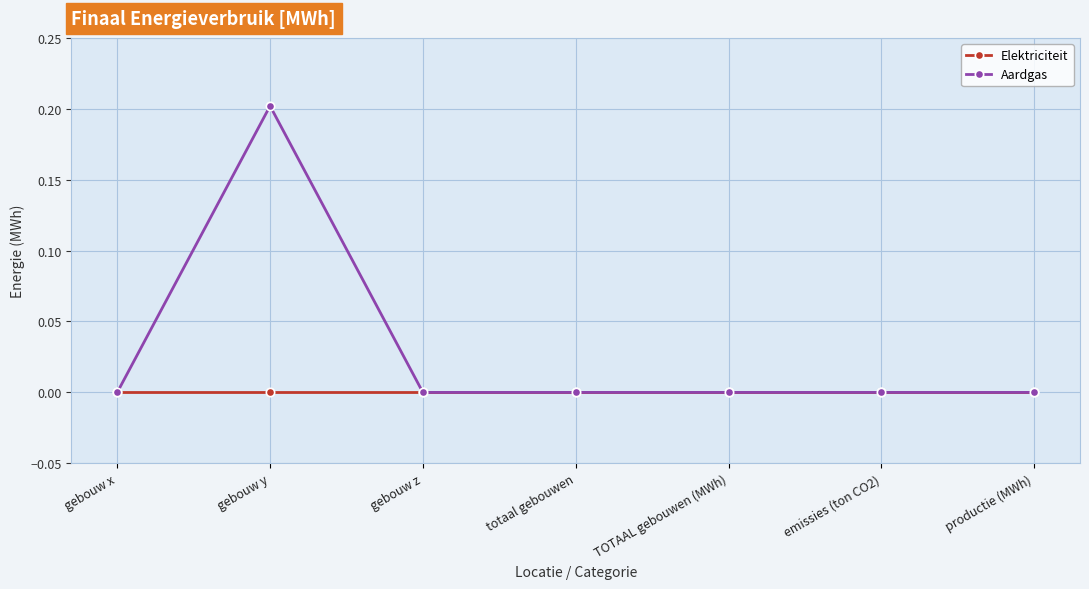

Is it true that Aardgas equals 0.1 at gebouw z?

False